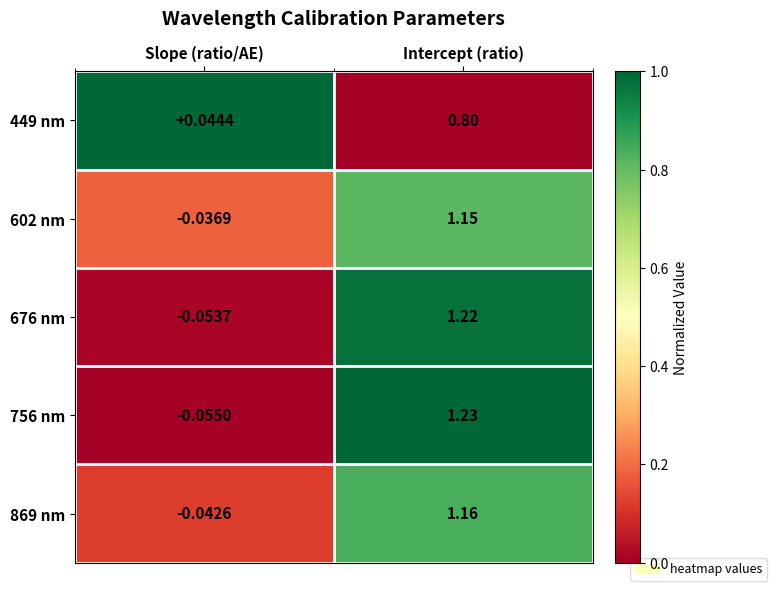

Rank the series at Slope (ratio/AE) from highest to lowest value.

449 nm, 602 nm, 869 nm, 676 nm, 756 nm